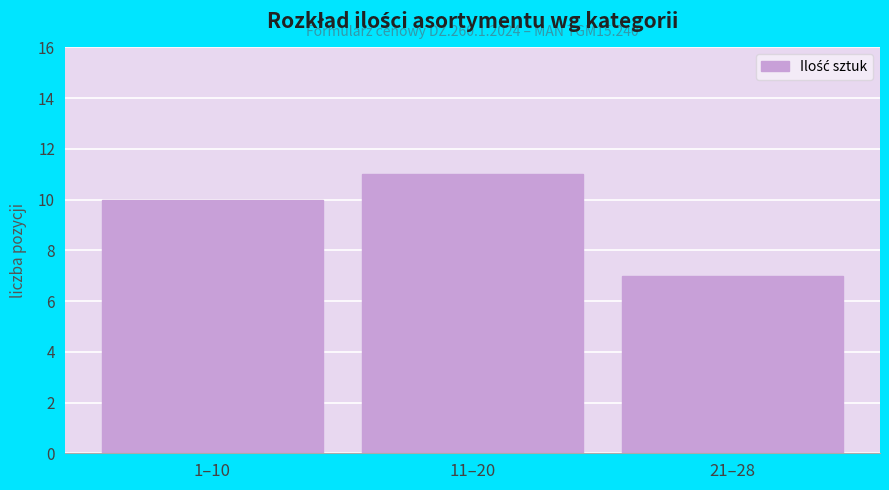

Reading right to left, transcribe all the data shown in this chart.

21–28=7	11–20=11	1–10=10